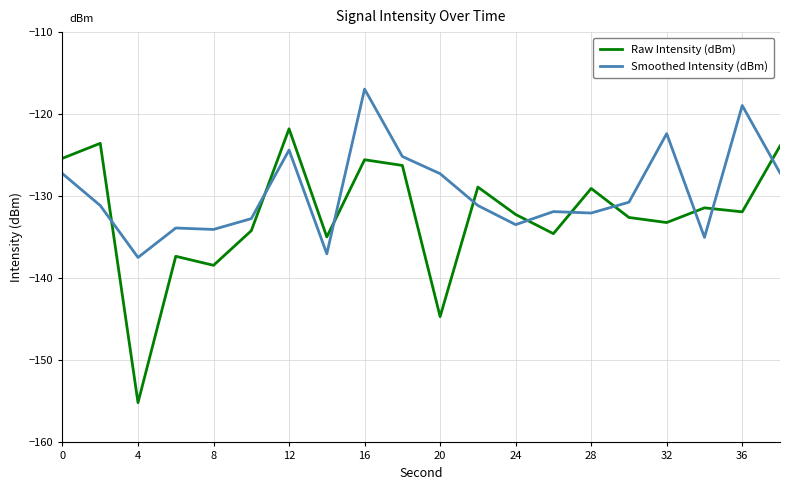

Rank the series by their average value, from highest to lowest.

Smoothed Intensity (dBm), Raw Intensity (dBm)